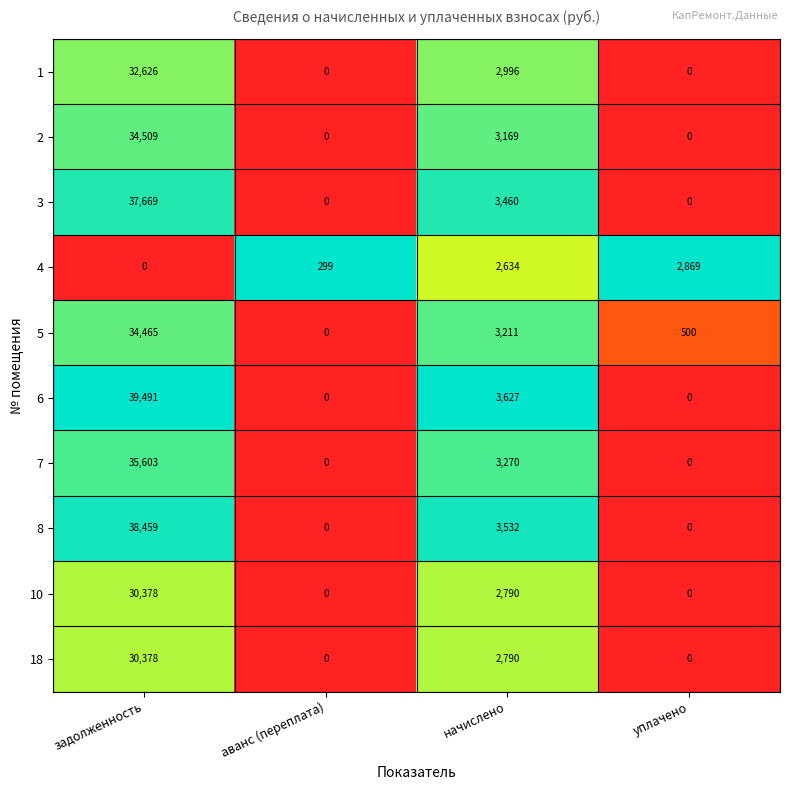

At which label does 5 first exceed 3211?

задолженность